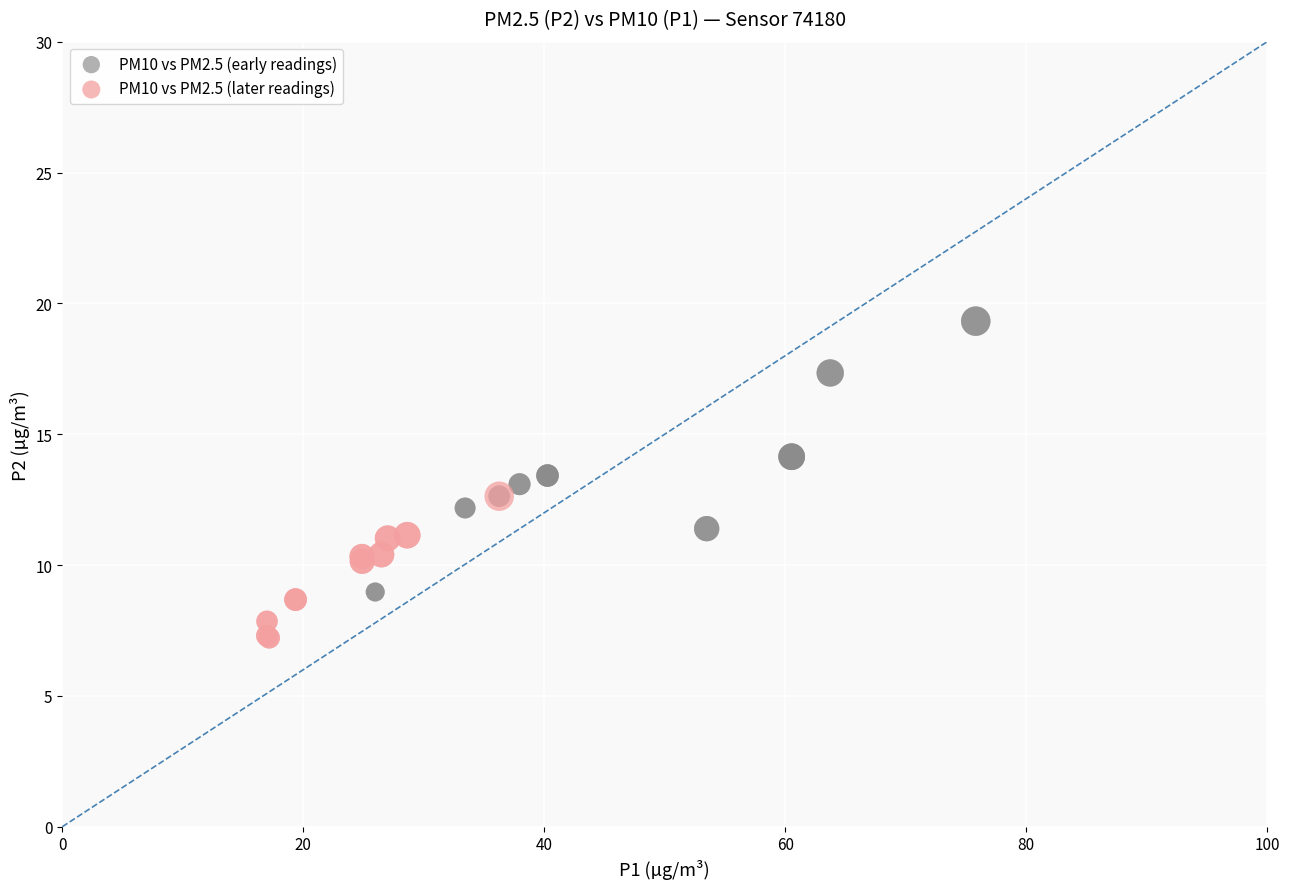

What are all the series names shown in the legend?

PM10 vs PM2.5 (early readings), PM10 vs PM2.5 (later readings)